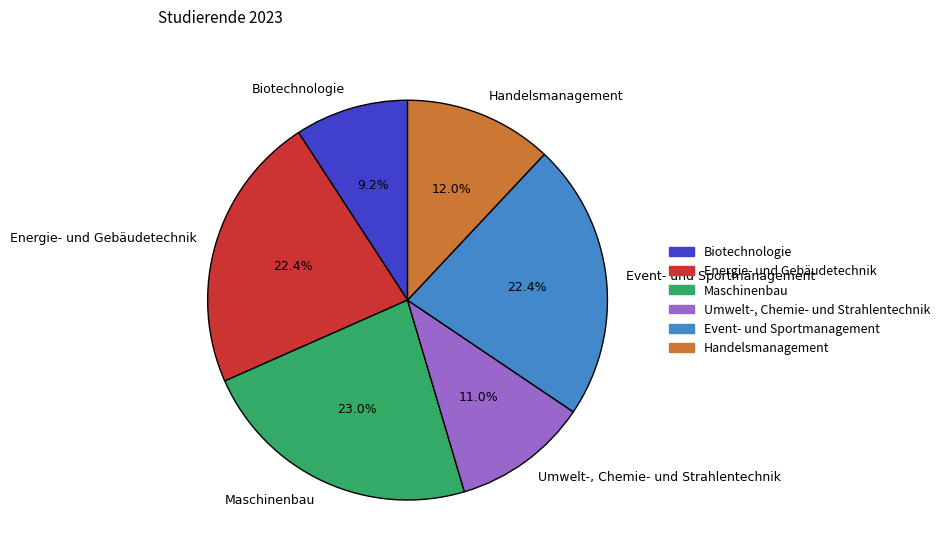

How much of the chart is everything except Maschinenbau?

77.0%